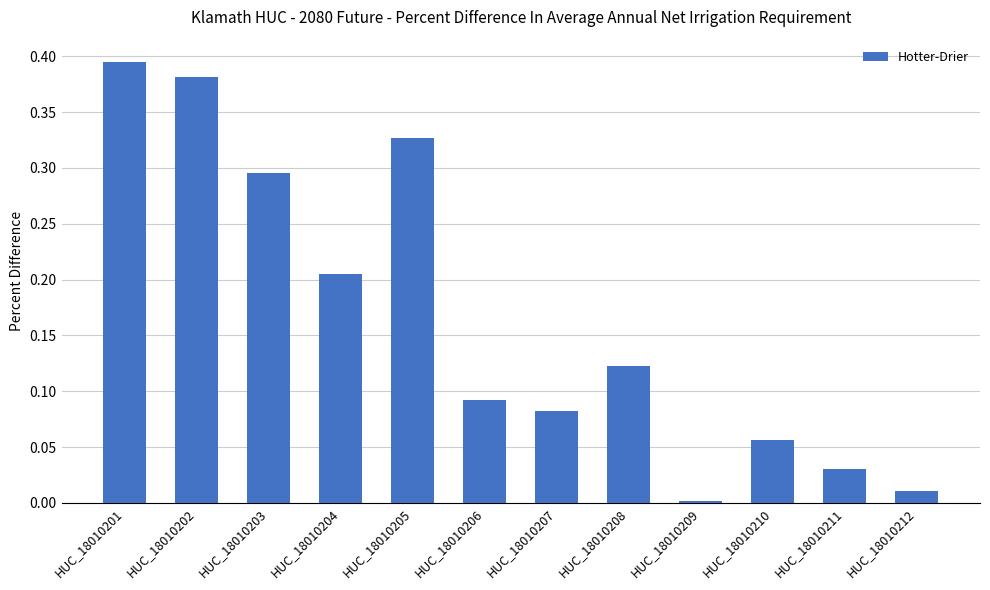

Which has a higher value, HUC_18010206 or HUC_18010207?

HUC_18010206